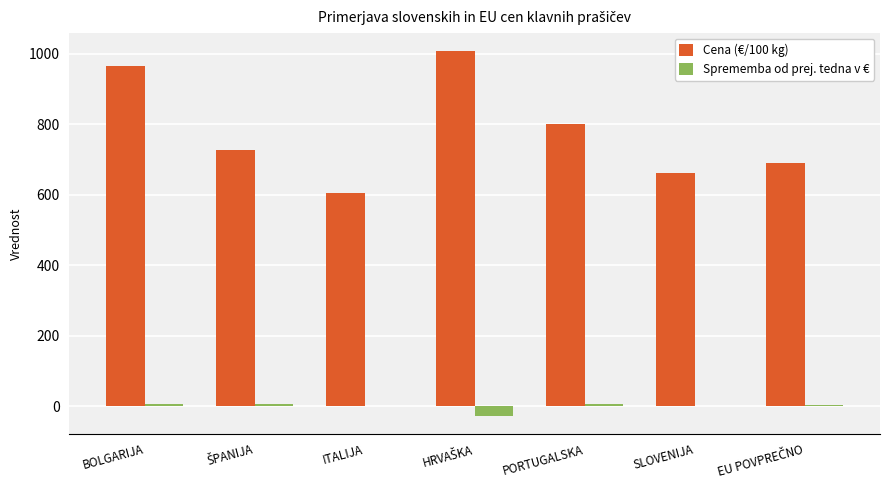

Which series has the largest range (max minus min)?

Cena (€/100 kg)